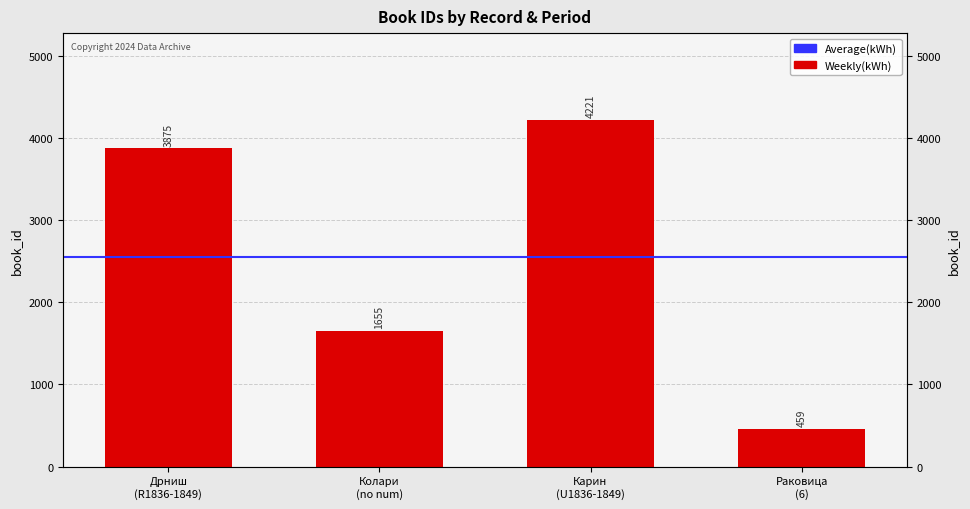

Between Дрниш (R1836-1849) and Карин (U1836-1849), which is larger?

Карин (U1836-1849)